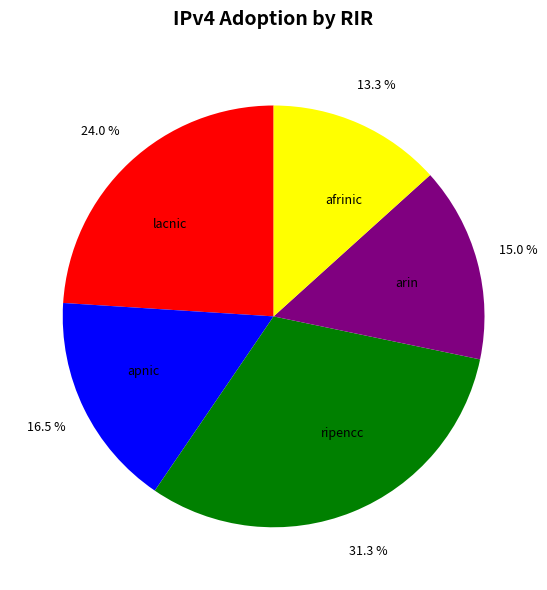

What percentage is the afrinic slice, to the nearest percent?

13%